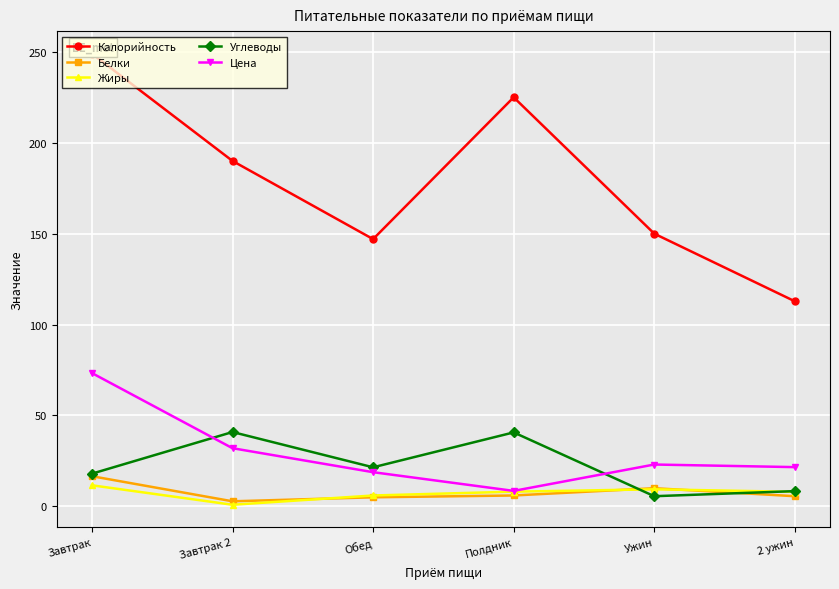

Reading left to right, list all the values displayed in this chart.

Калорийность: Завтрак=249.0	Завтрак 2=190.0	Обед=147.0	Полдник=225.0	Ужин=150.0	2 ужин=112.8
Белки: Завтрак=16.6	Завтрак 2=2.8	Обед=5.0	Полдник=6.0	Ужин=10.0	2 ужин=5.6
Жиры: Завтрак=11.6	Завтрак 2=0.9	Обед=6.0	Полдник=8.1	Ужин=9.4	2 ужин=8.0
Углеводы: Завтрак=18.0	Завтрак 2=40.9	Обед=21.5	Полдник=40.7	Ужин=5.6	2 ужин=8.4
Цена: Завтрак=73.3	Завтрак 2=32.0	Обед=18.8	Полдник=8.5	Ужин=23.0	2 ужин=21.6